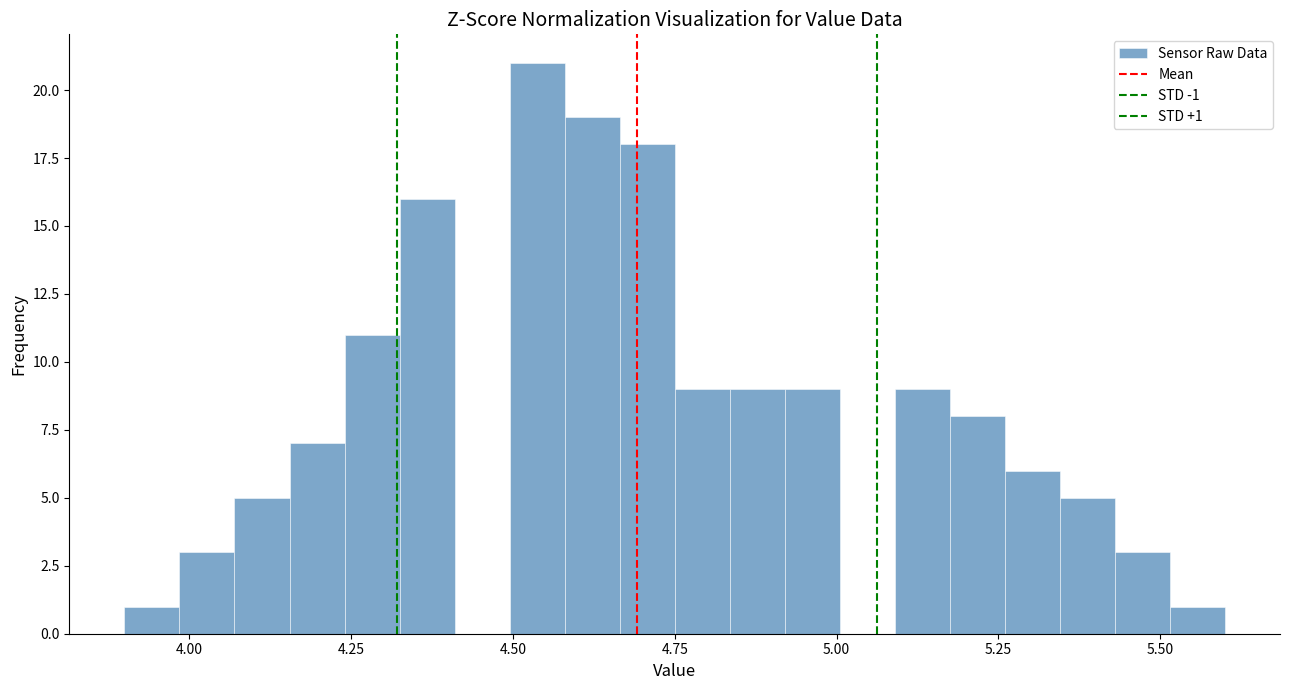

Read against the x-axis, roughly where is the centre of the tallest bar?

4.55